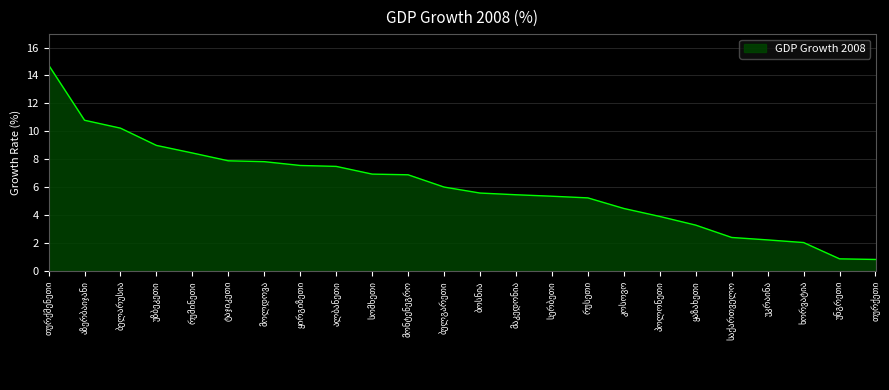

What is the smallest value displayed?

0.8